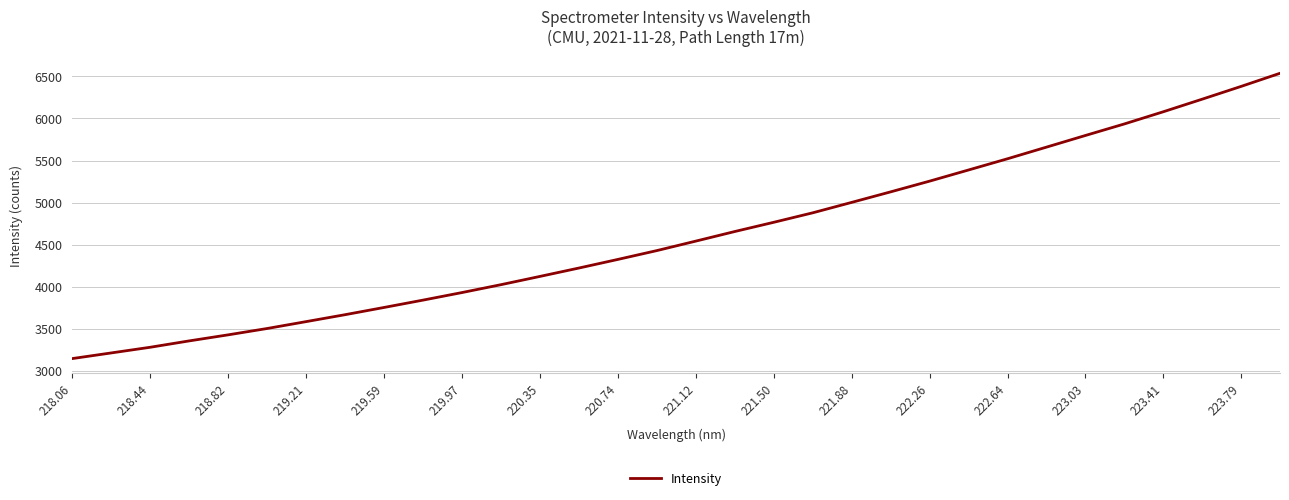

What is the difference between the maximum and minimum values?

3390.3